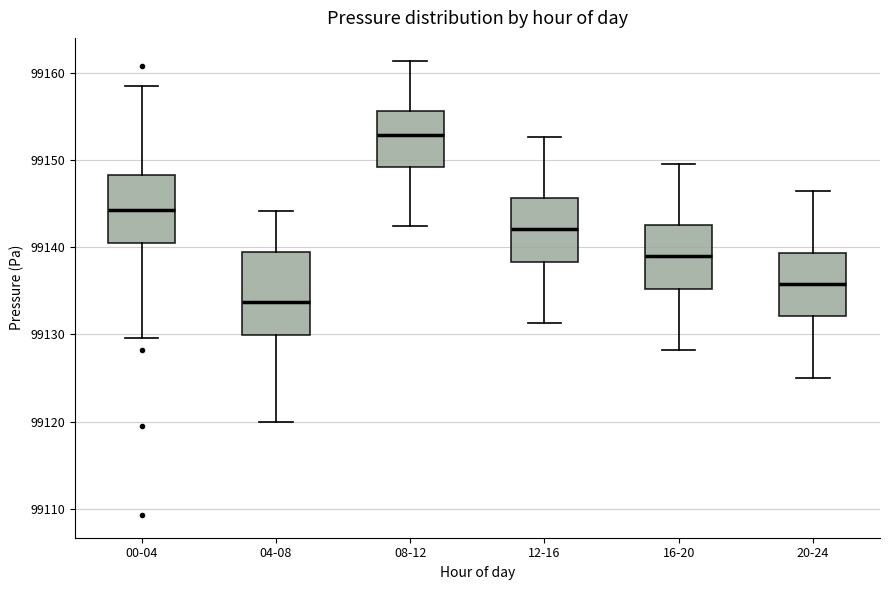

Reading left to right, read every box against the y-axis: the position of its median line, the range the box covers, and the ends of its whiskers. The values are not printed on the chart, so give them approximately, as read against the axis.

00-04: median 99144, box 99140 to 99148, whiskers 99130 to 99159
04-08: median 99134, box 99130 to 99139, whiskers 99120 to 99144
08-12: median 99153, box 99149 to 99156, whiskers 99143 to 99161
12-16: median 99142, box 99138 to 99146, whiskers 99131 to 99153
16-20: median 99139, box 99135 to 99143, whiskers 99128 to 99150
20-24: median 99136, box 99132 to 99139, whiskers 99125 to 99146